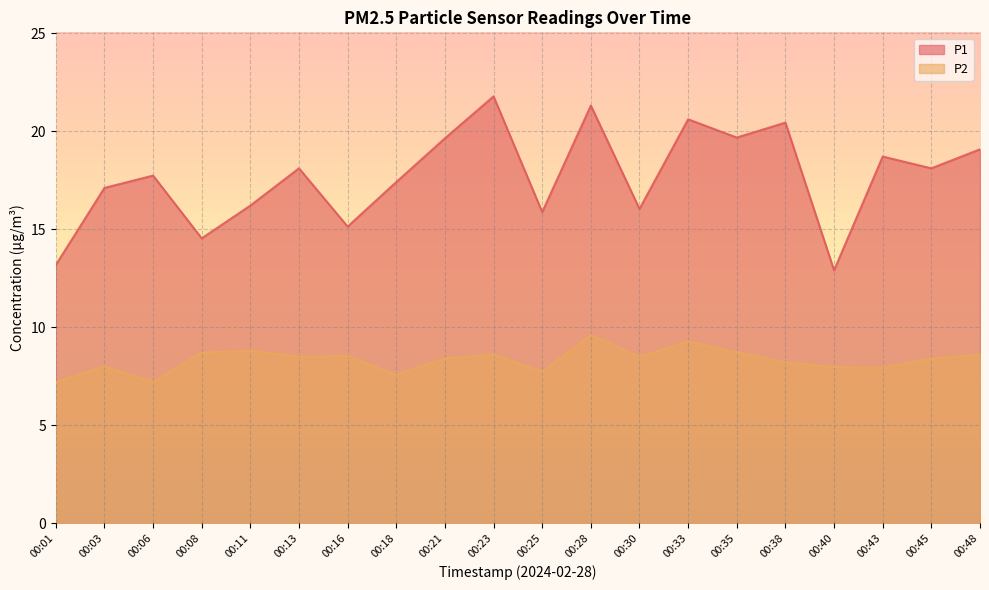

At how many categories does at least one series exceed 13?

19